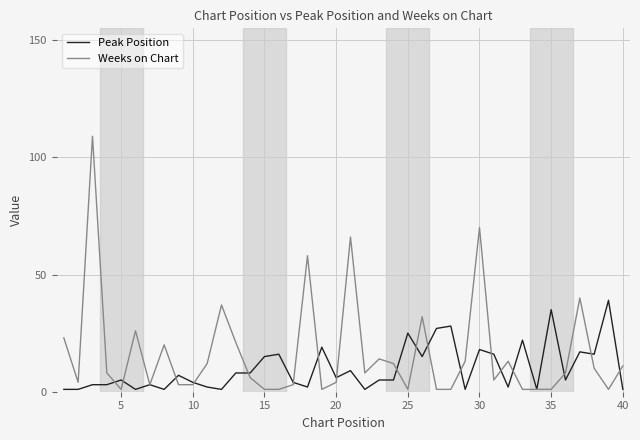

What is the highest value of the Peak Position series?

39